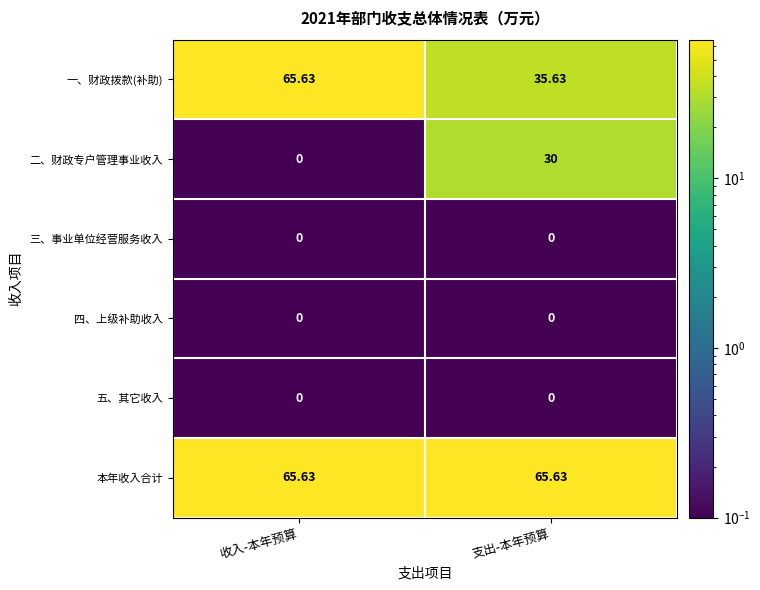

Which series has the largest total across all categories?

本年收入合计